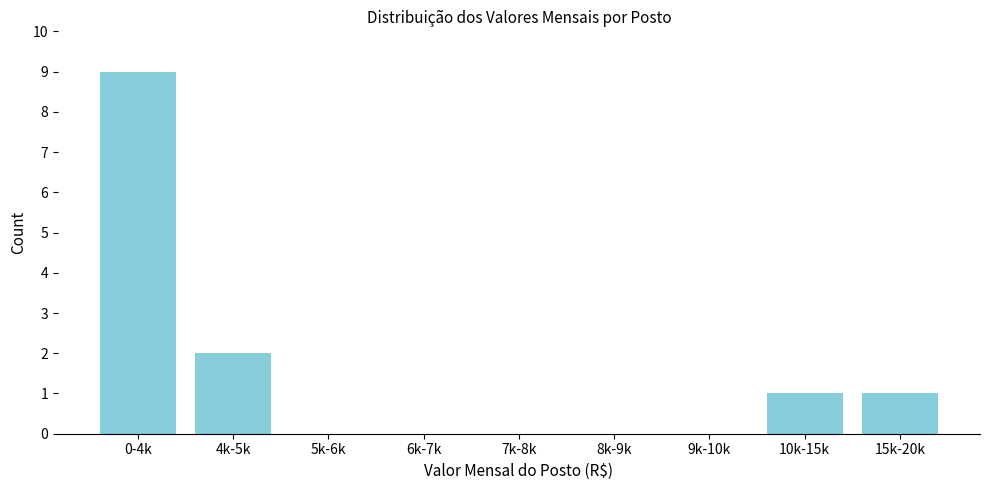

Reading left to right, what are all the values shown in this chart?

0-4k=9	4k-5k=2	5k-6k=0	6k-7k=0	7k-8k=0	8k-9k=0	9k-10k=0	10k-15k=1	15k-20k=1